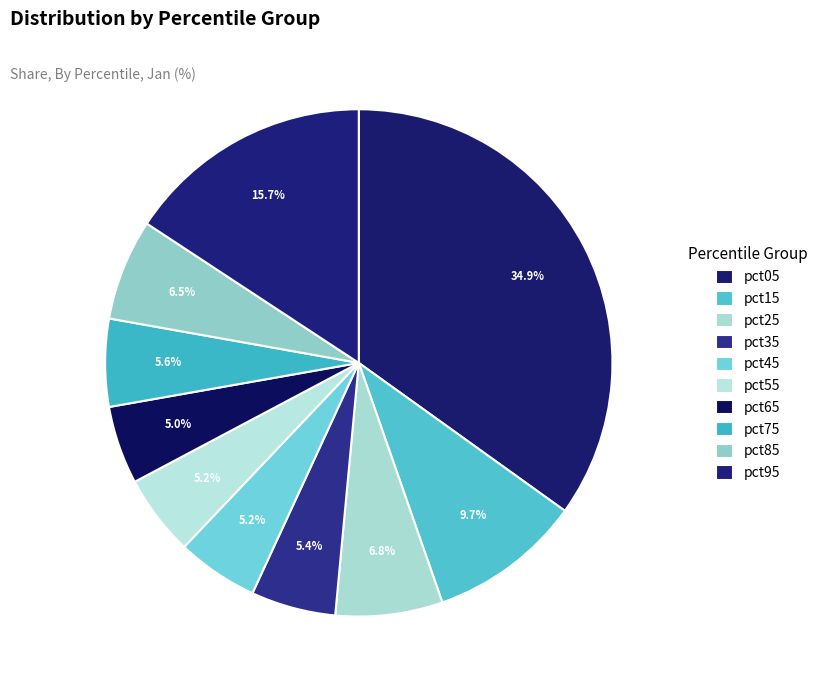

To the nearest percent, what percentage of the pie is pct55?

5%